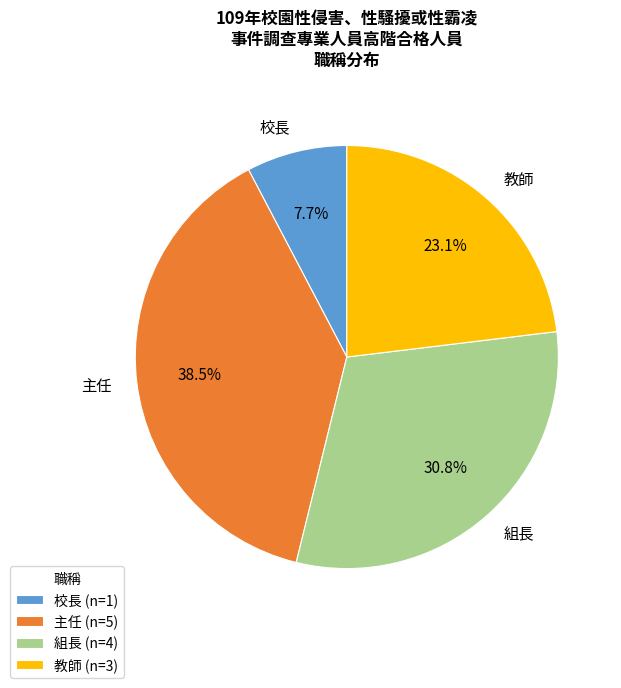

To the nearest percent, what is the combined percentage of 主任 and 組長?

69%